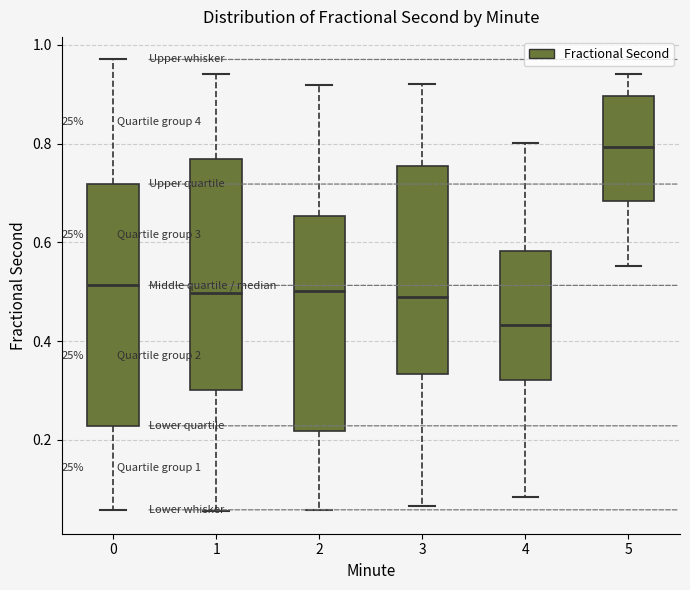

Which box's median line is the highest?

5